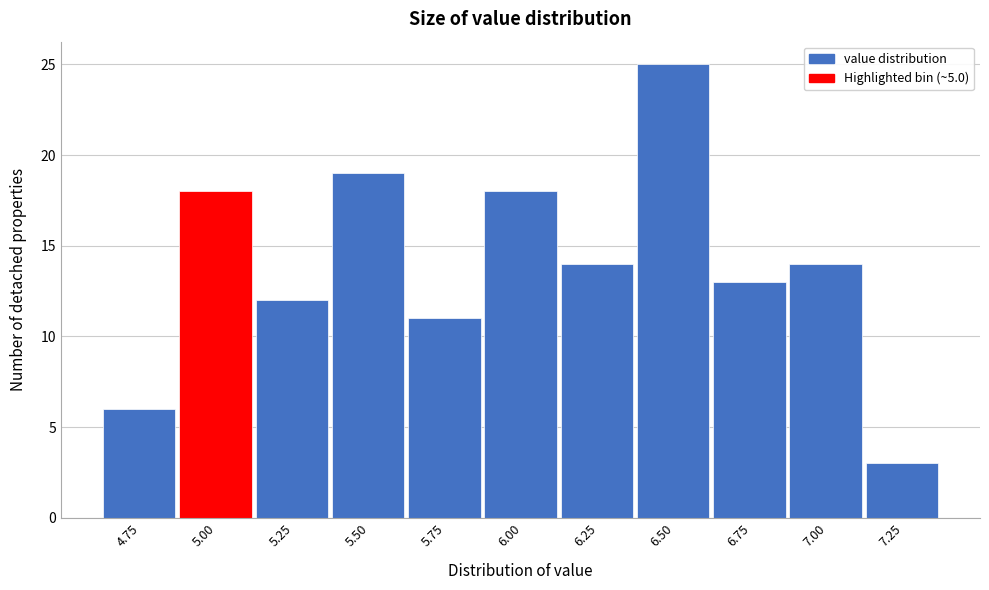

Reading left to right, list all the values displayed in this chart.

6	18	12	19	11	18	14	25	13	14	3